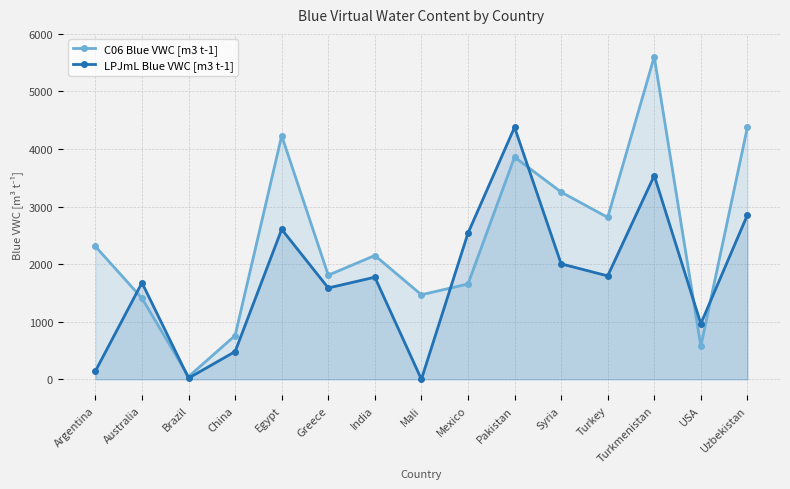

How many lines are shown in the chart?

2